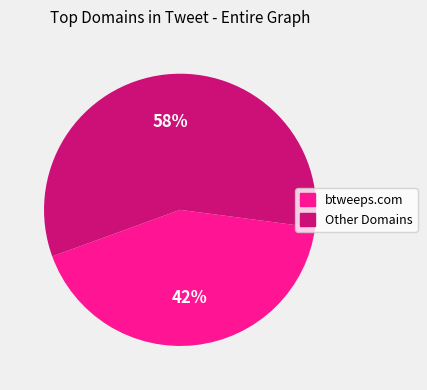

Is there a majority slice in this chart?

Yes